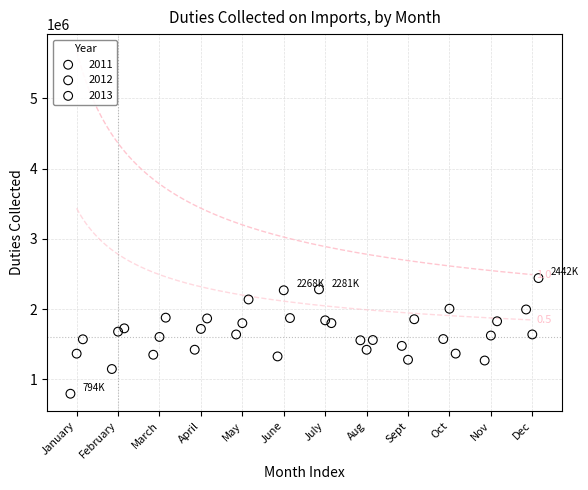

Which series reaches the minimum Y coordinate?

2011